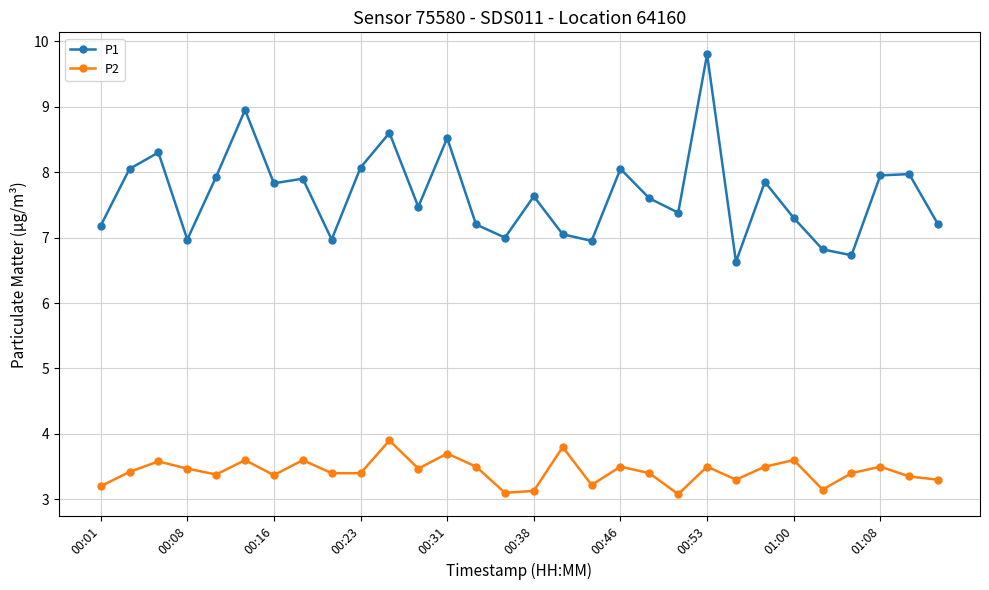

True or false: P1 has more than 2 interior local peaks.

True